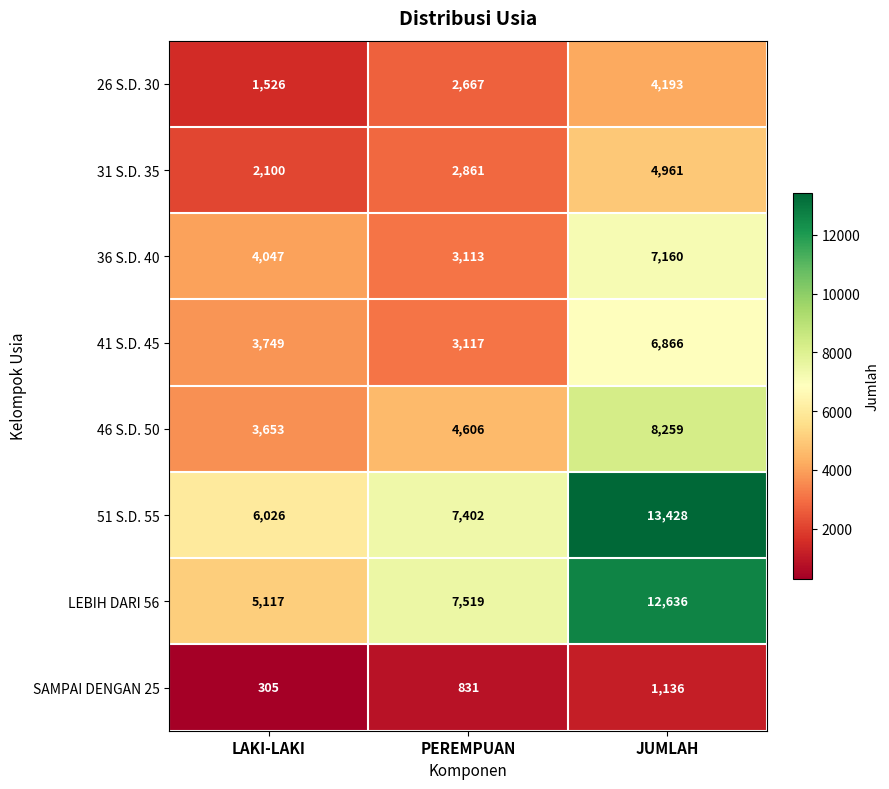

At which category is the sum across all series the highest?

JUMLAH